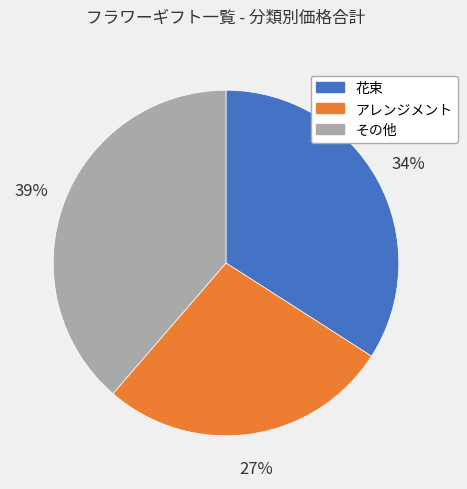

Count the number of slices in the pie.

3